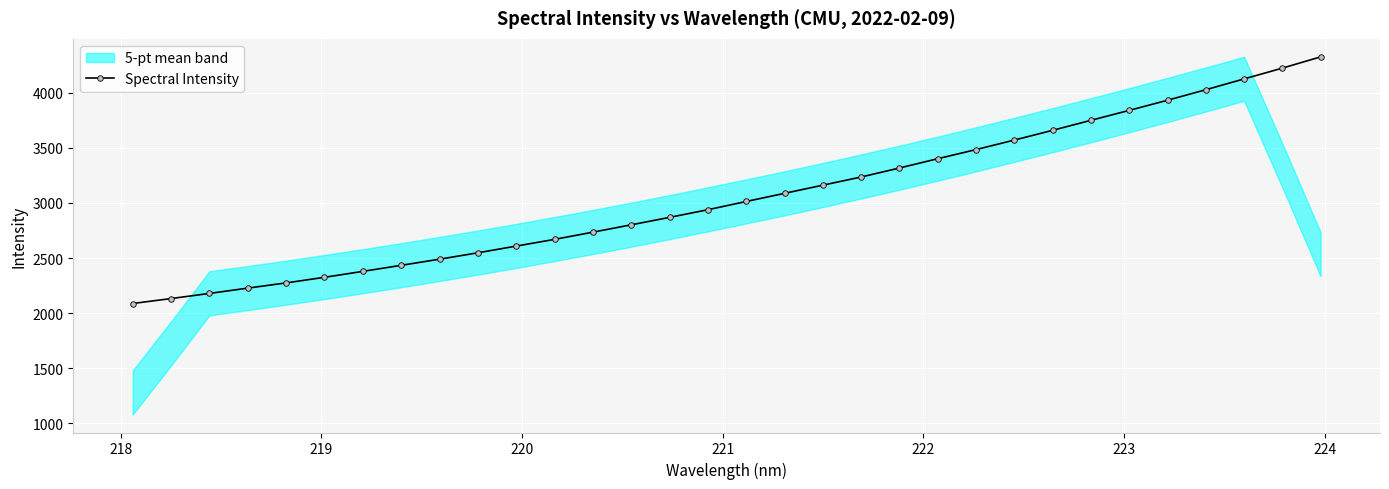

What is the value of the Spectral Intensity point at the 25th from the left?

3659.4